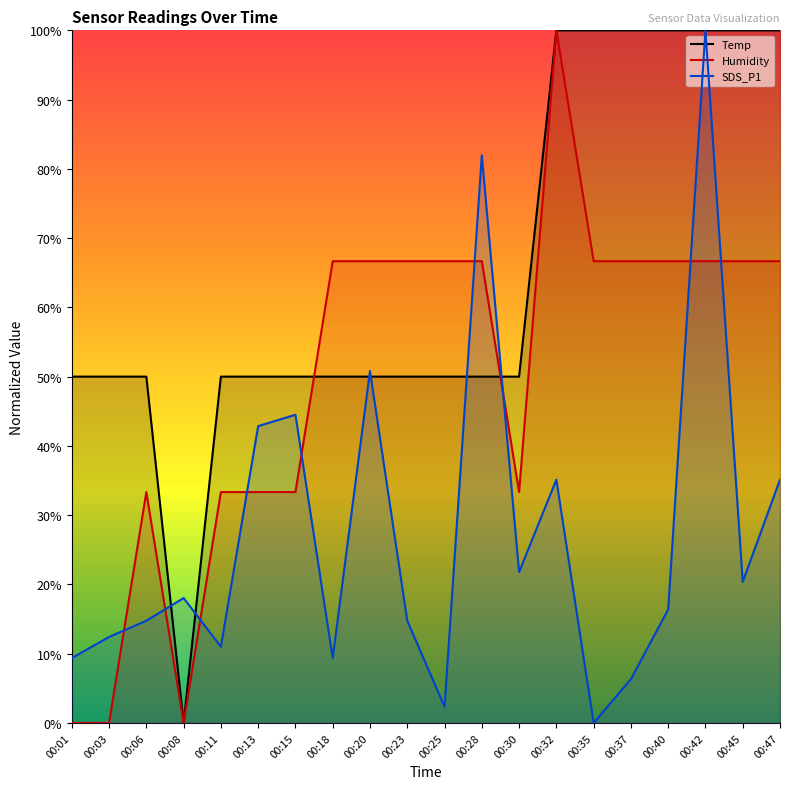

What is the spread (max minus min) of values at 00:15?

16.7